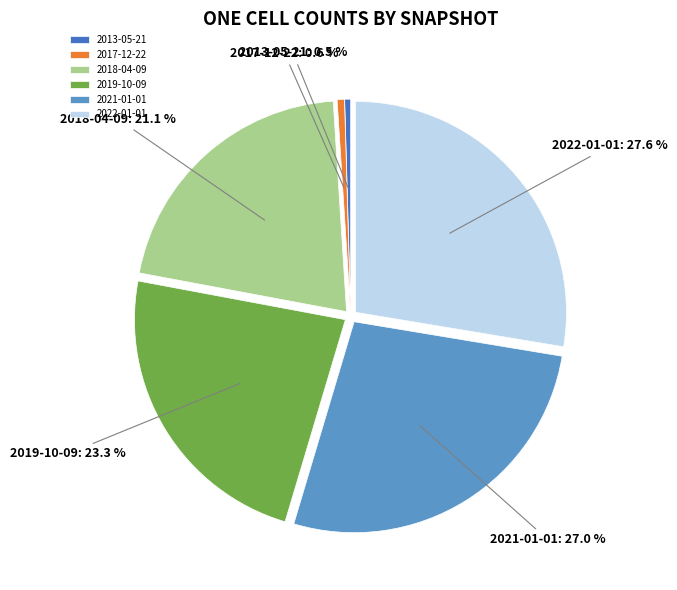

Combined, do 2019-10-09 and 2018-04-09 account for over 50%?

No